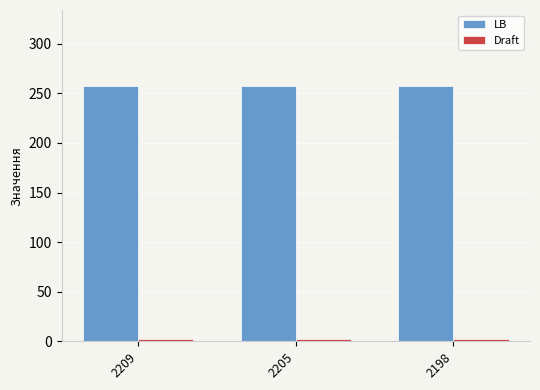

What is the sum of the LB values at 2209 and 2198?

514